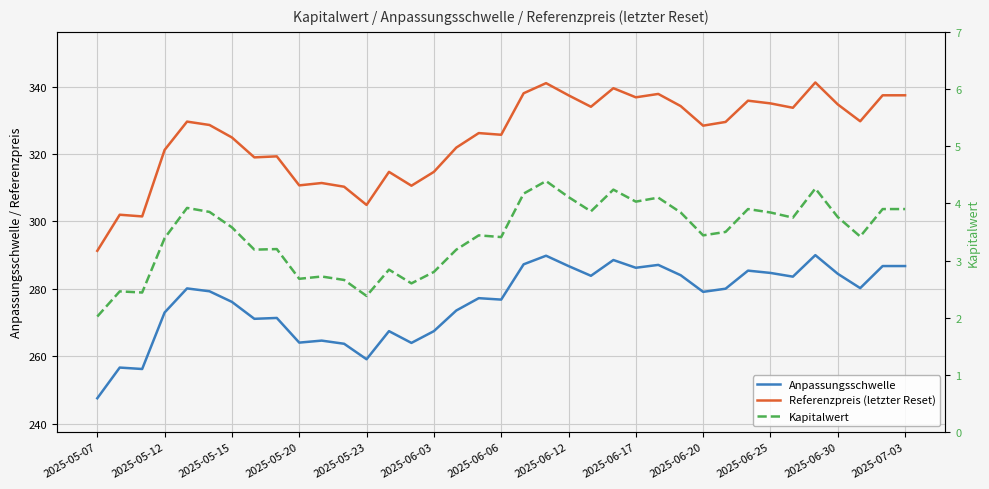

True or false: Kapitalwert and Referenzpreis (letzter Reset) intersect in this chart.

False